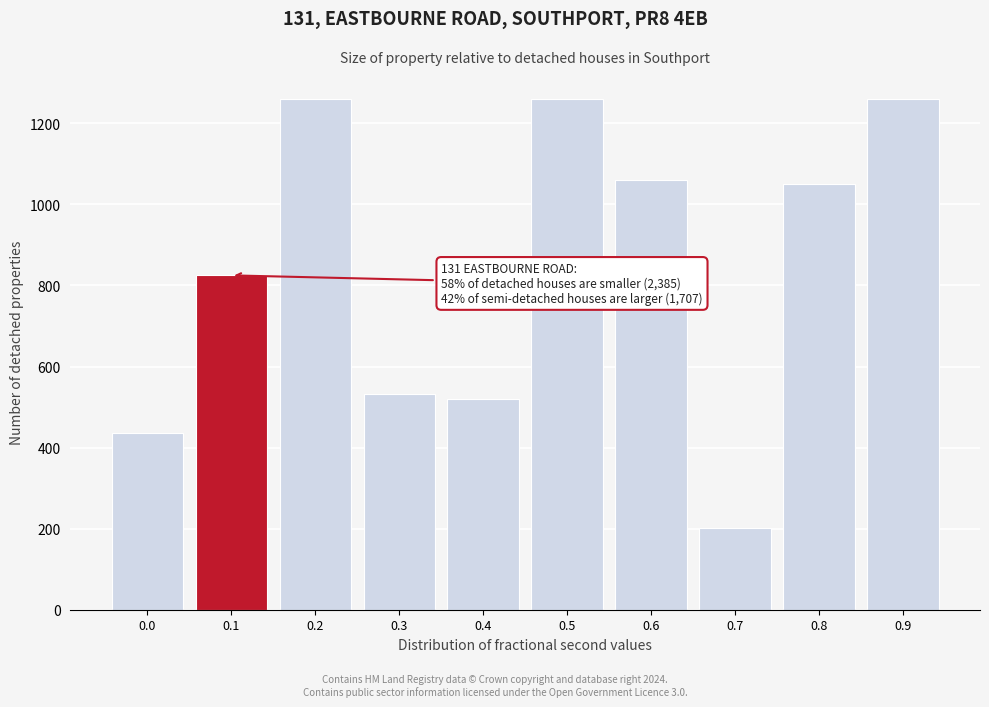

Reading right to left, extract all data points from this chart.

0.9=1261	0.8=1051	0.7=202	0.6=1060	0.5=1261	0.4=519	0.3=533	0.2=1261	0.1=825	0.0=437